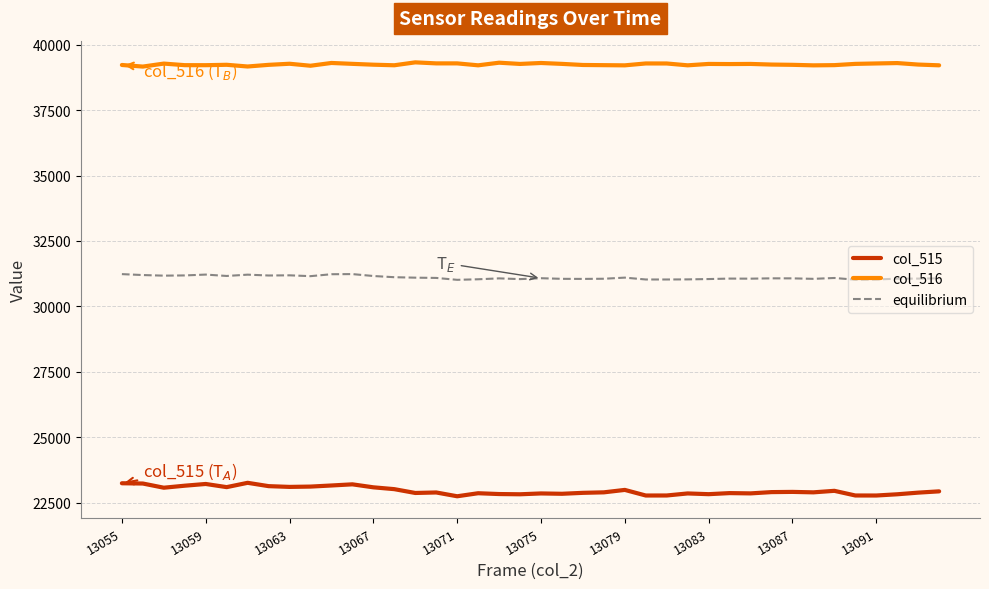

How many series are shown in this chart?

3